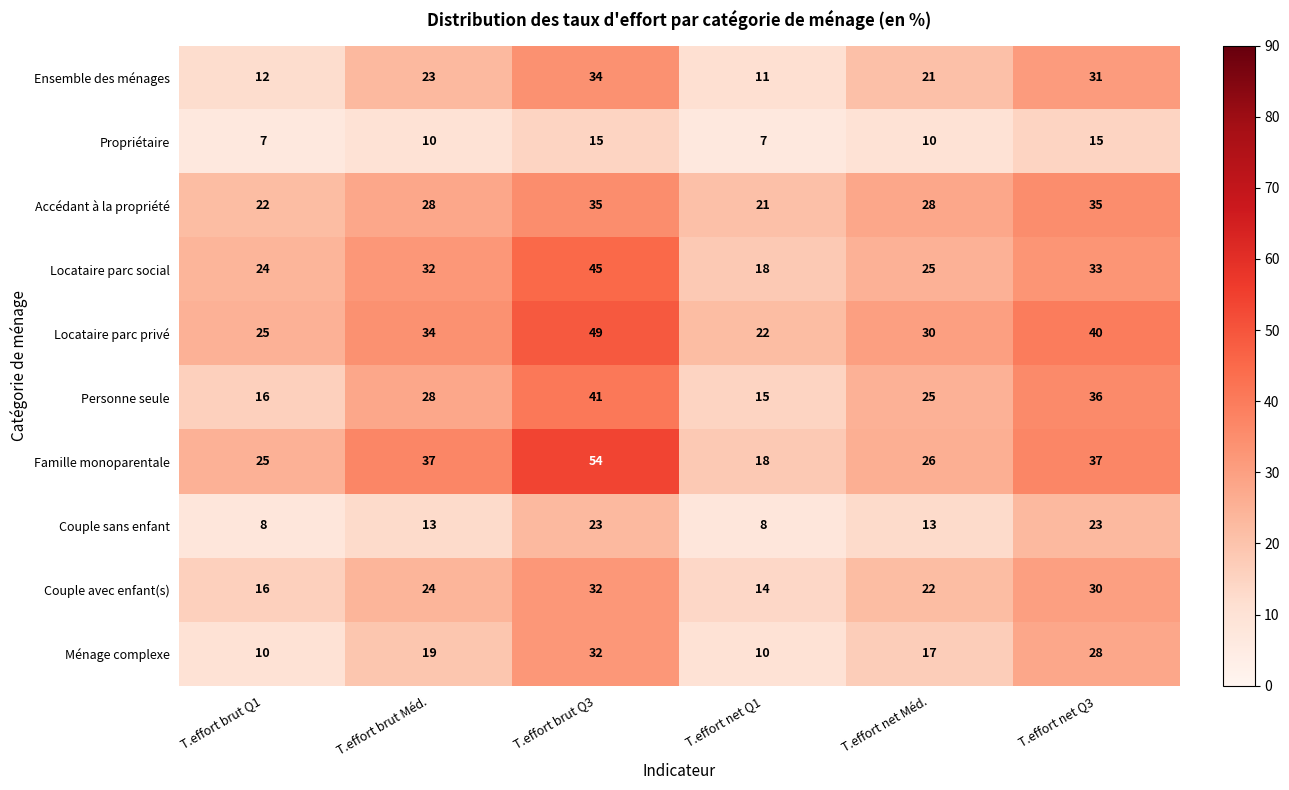

What is the approximate value of Accédant à la propriété at T.effort brut Q1, to the nearest 10?

20